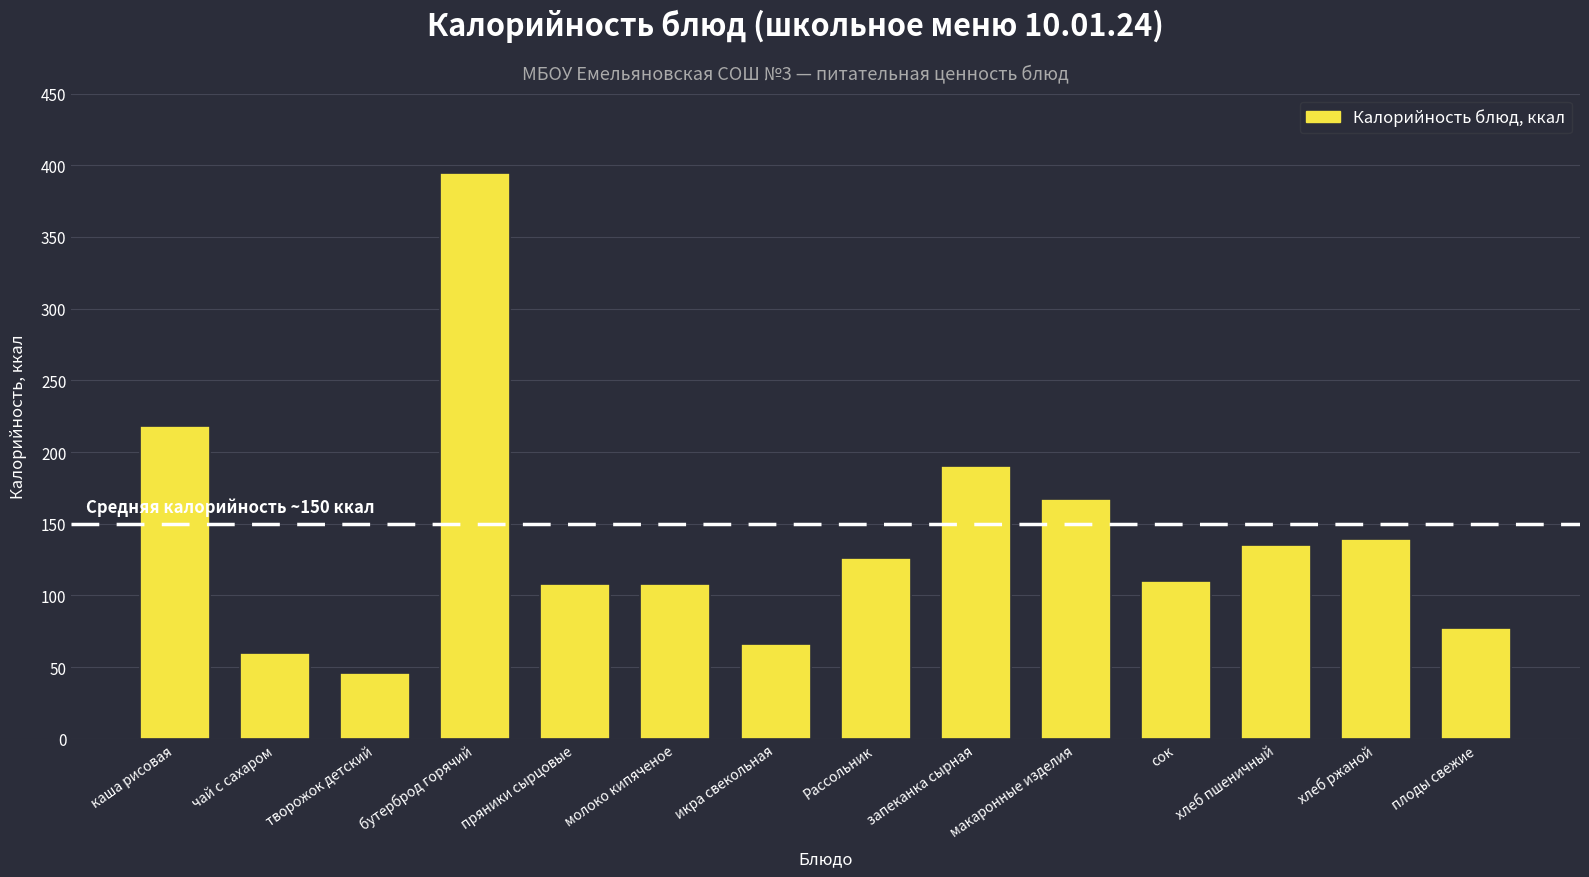

Reading right to left, extract all data points from this chart.

плоды свежие=77.4	хлеб ржаной=139.2	хлеб пшеничный=135.0	сок=110.0	макаронные изделия=167.0	запеканка сырная=190.0	Рассольник=126.0	икра свекольная=66.0	молоко кипяченое=108.0	пряники сырцовые=108.0	бутерброд горячий=394.8	творожок детский=46.0	чай с сахаром=60.0	каша рисовая=218.0